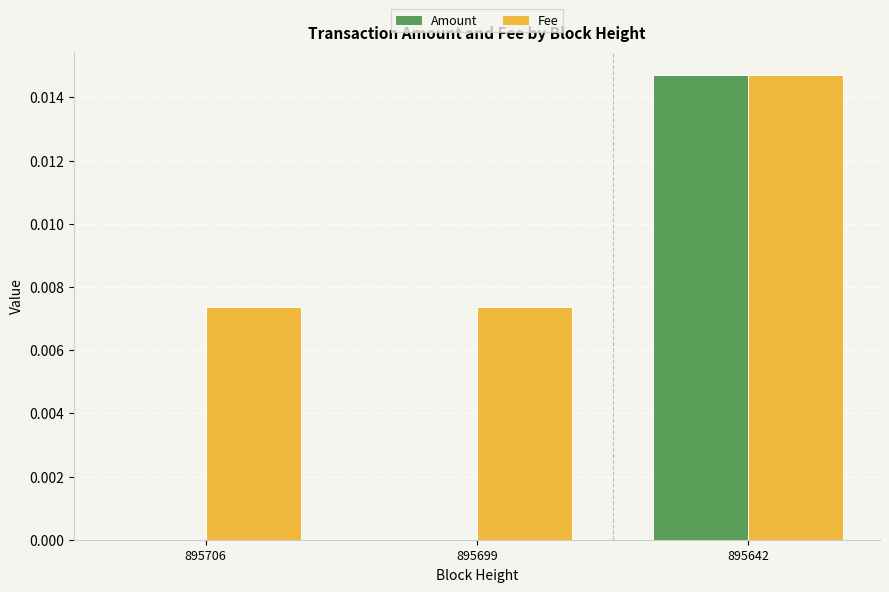

How many categories are shown in the chart?

3